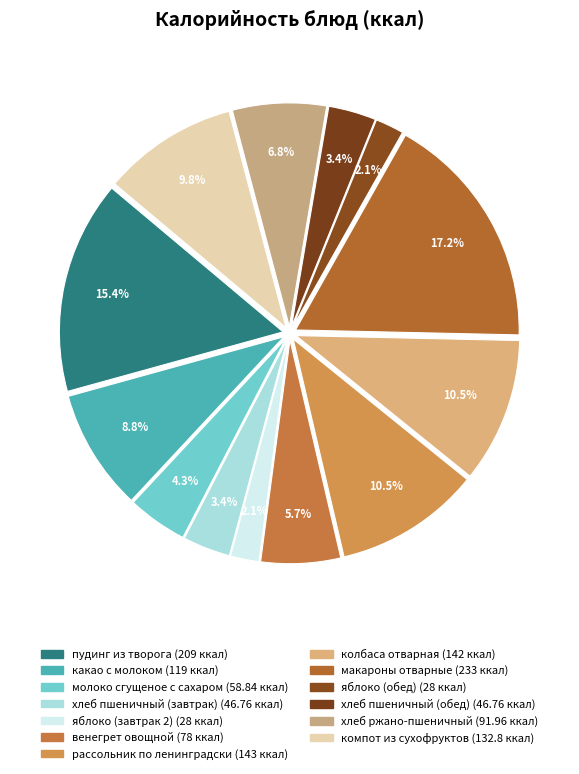

How many slices are in this pie chart?

13